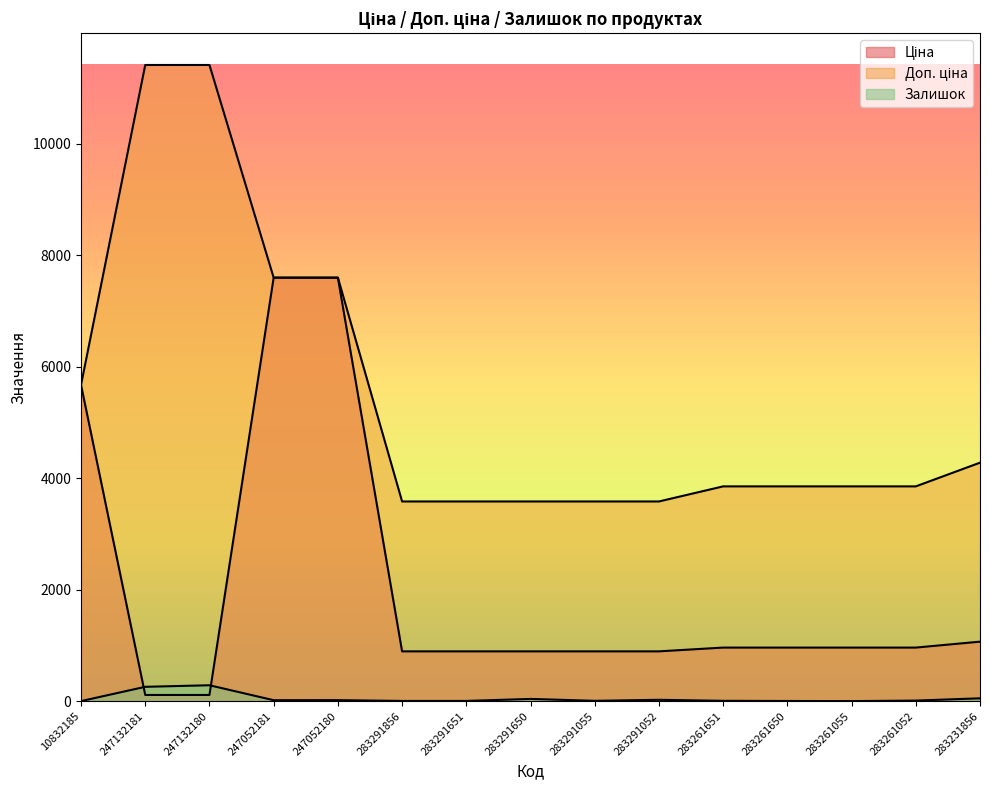

What is the total value across all series at 283261651?

4826.6